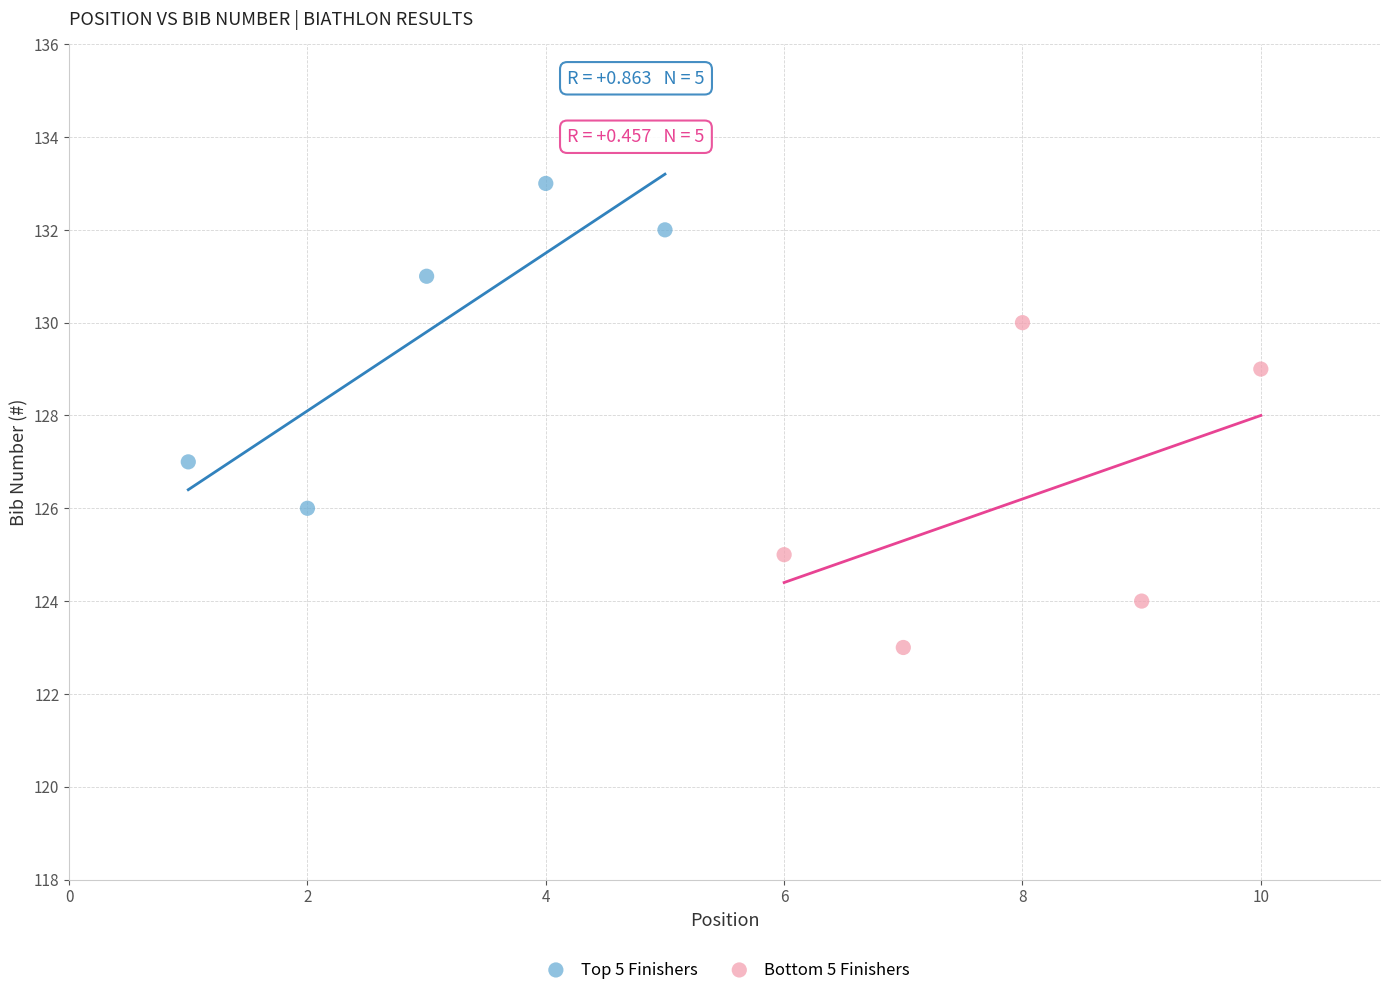

Which series contains the highest Y value?

Top 5 Finishers